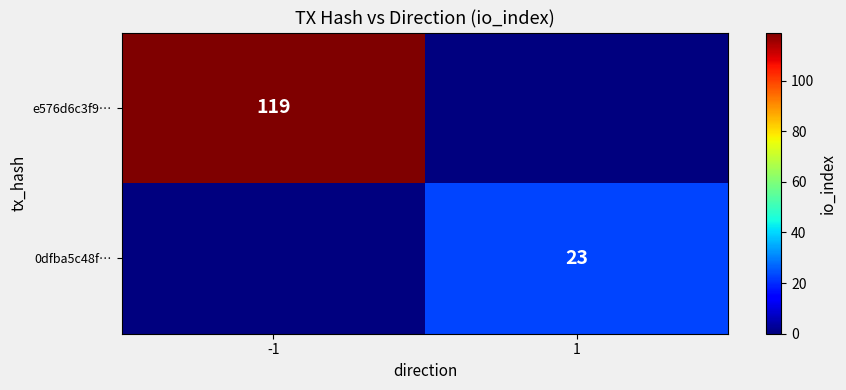

The value of 0dfba5c48f… at 1 is 23. True or false?

True